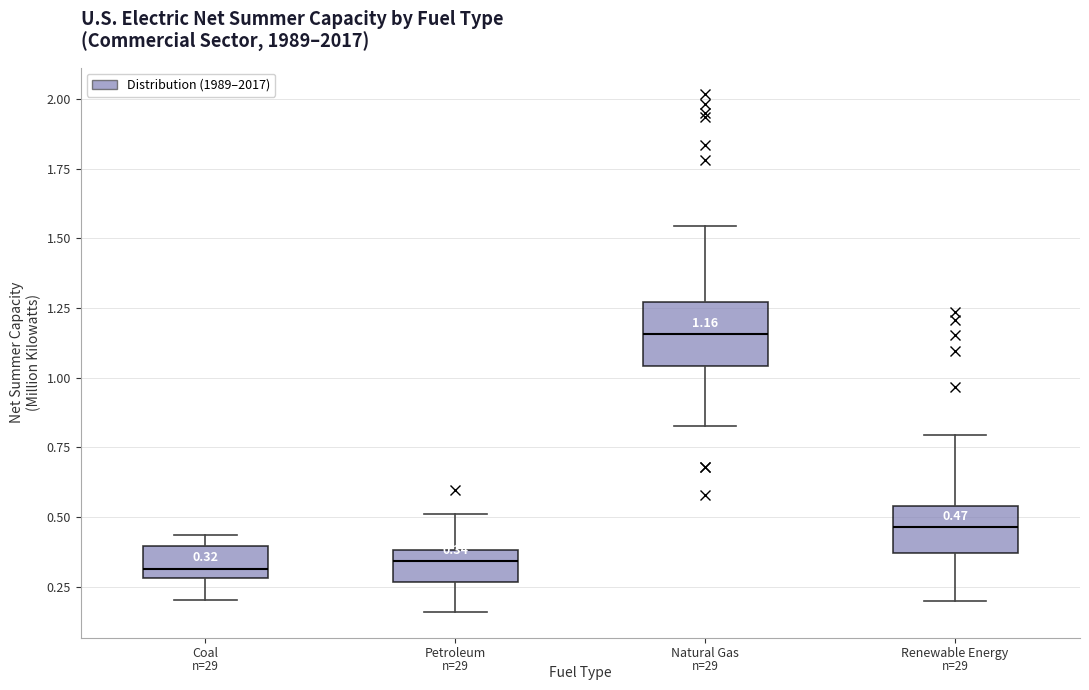

Which box has the highest median line?

Natural Gas